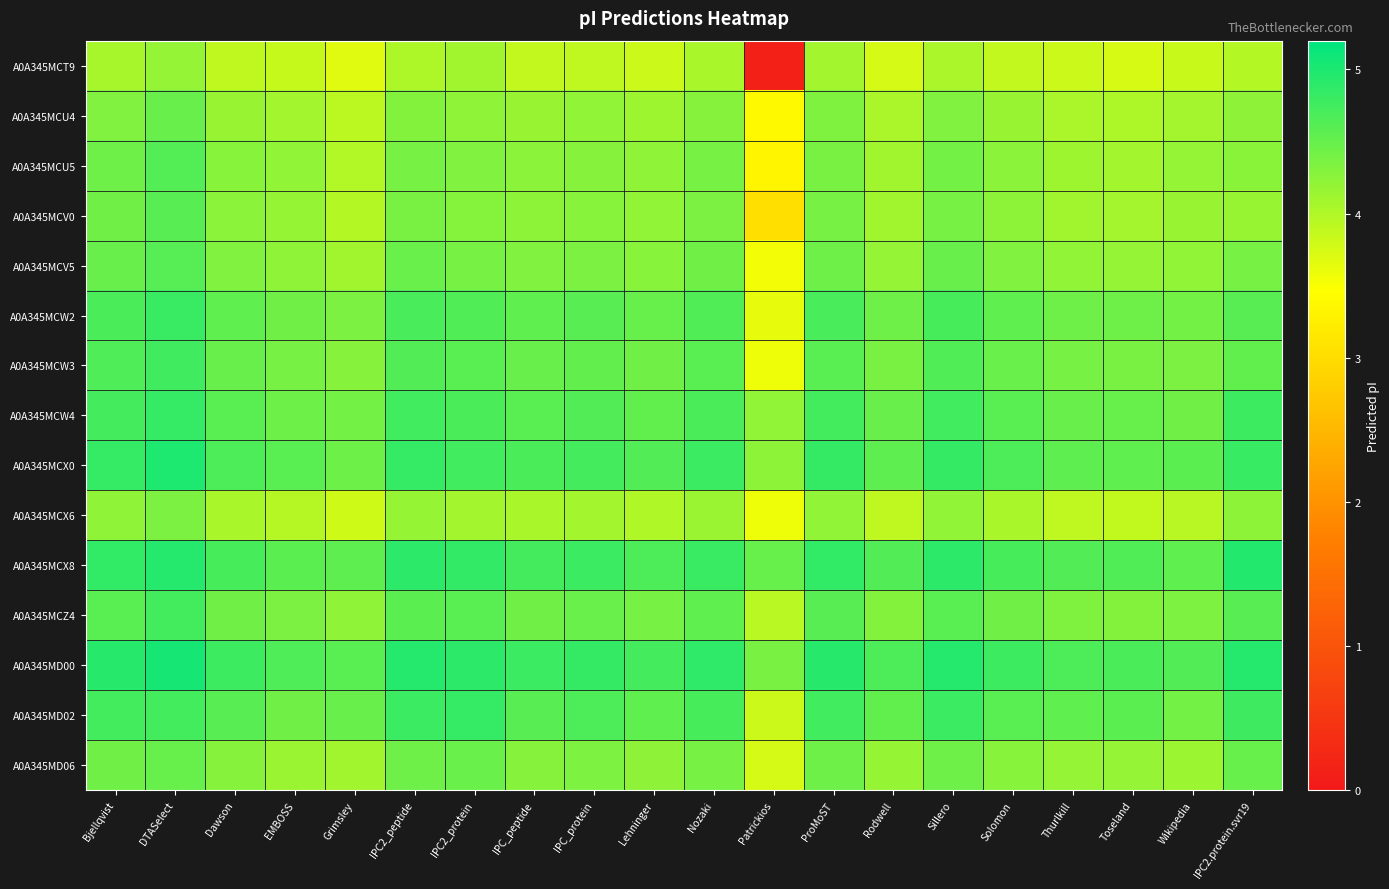

Between Lehninger and ProMoST, which series saw the biggest shift?

A0A345MCT9